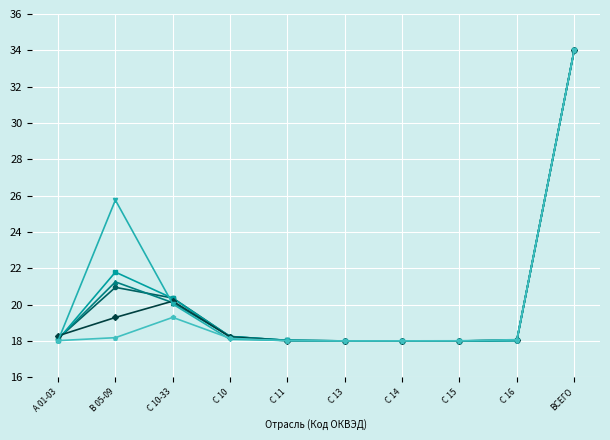

What is the spread (max minus min) of values at B 05-09?

7.6